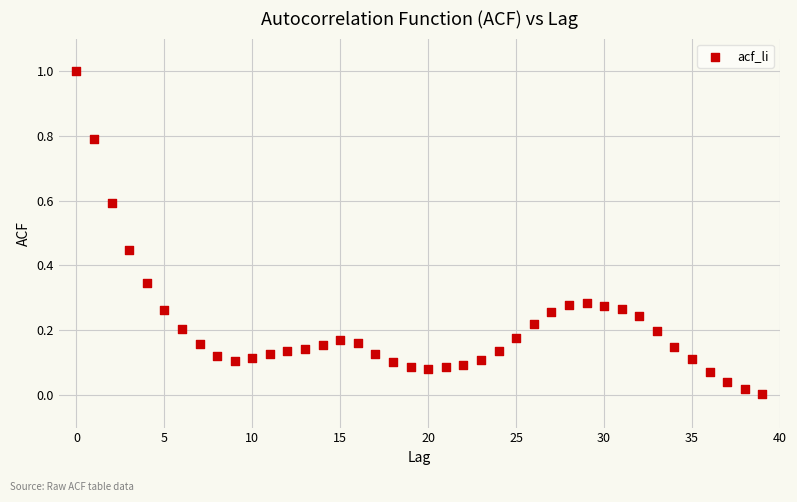

What is the range of Y values (max minus min)?

1.0